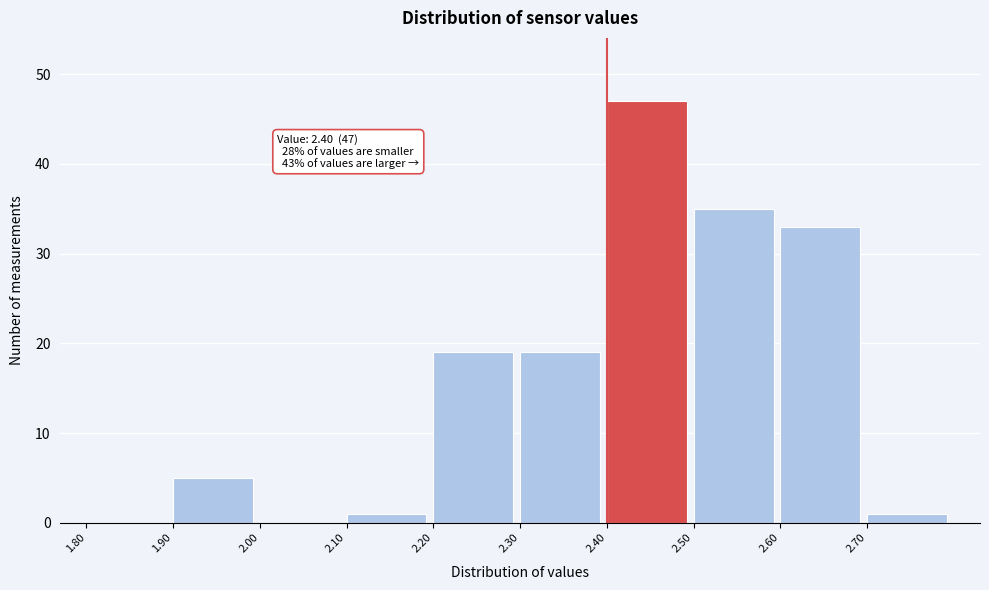

Which range on the x-axis has the tallest bar?

2.4 to 2.5